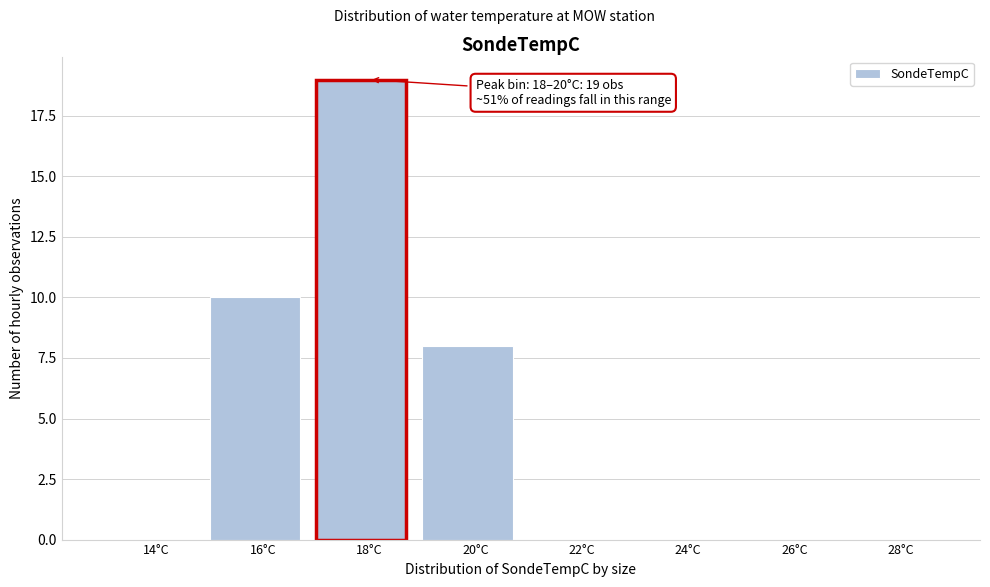

Reading right to left, transcribe all the data shown in this chart.

28°C=0	26°C=0	24°C=0	22°C=0	20°C=8	18°C=19	16°C=10	14°C=0